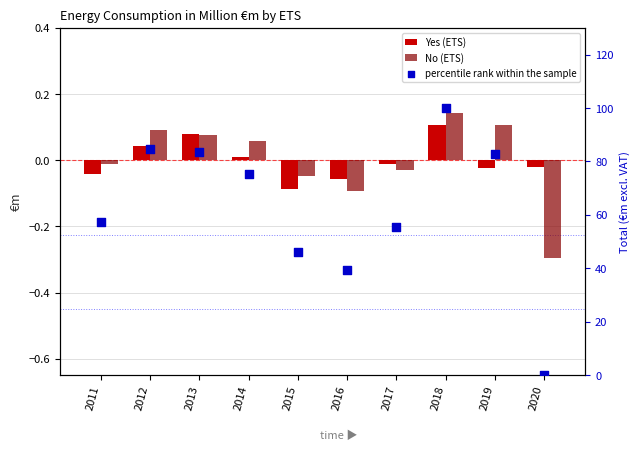

At how many categories does at least one series exceed 62?

5